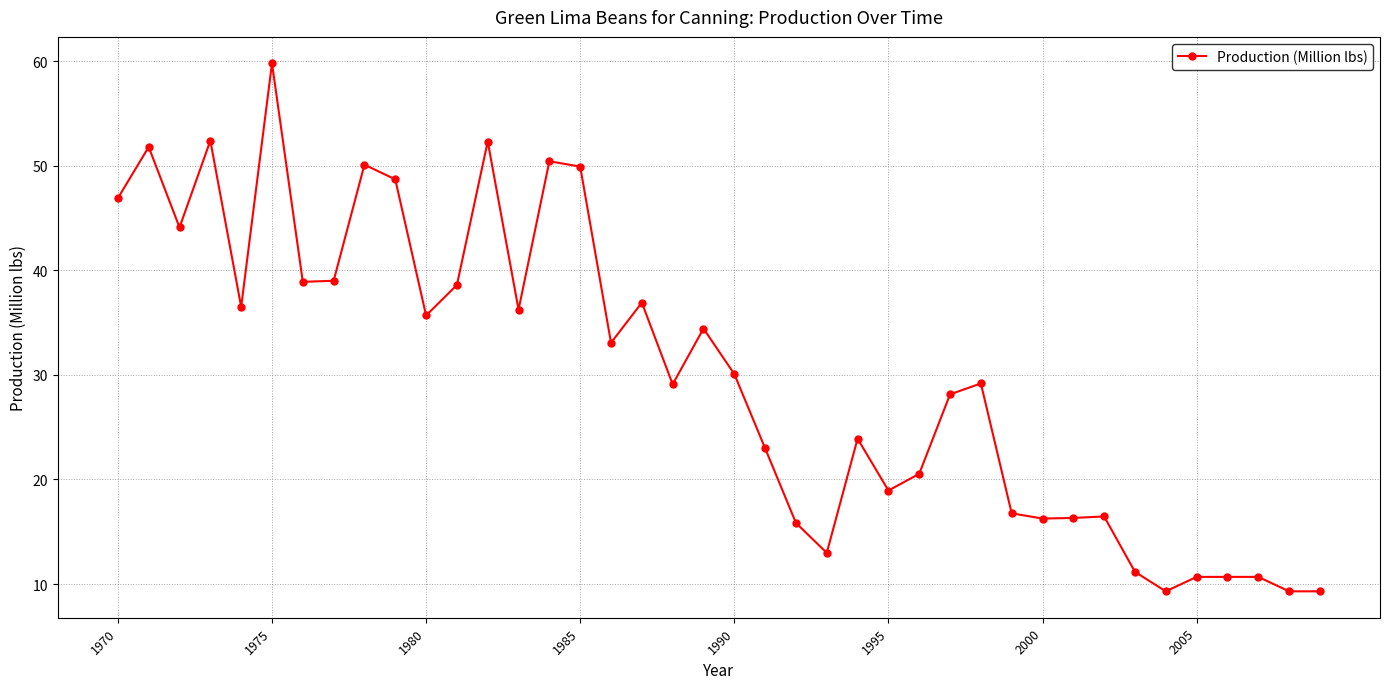

What is the value of the 31st point from the left?

16.3